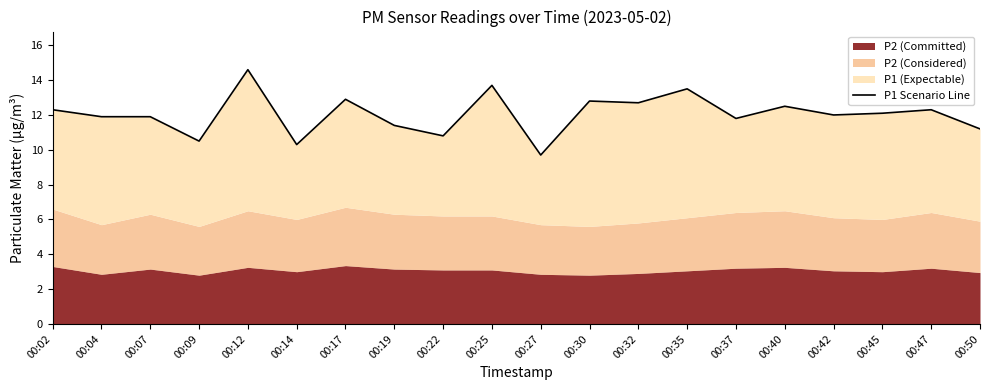

Which category has the lowest value across all series?

00:27